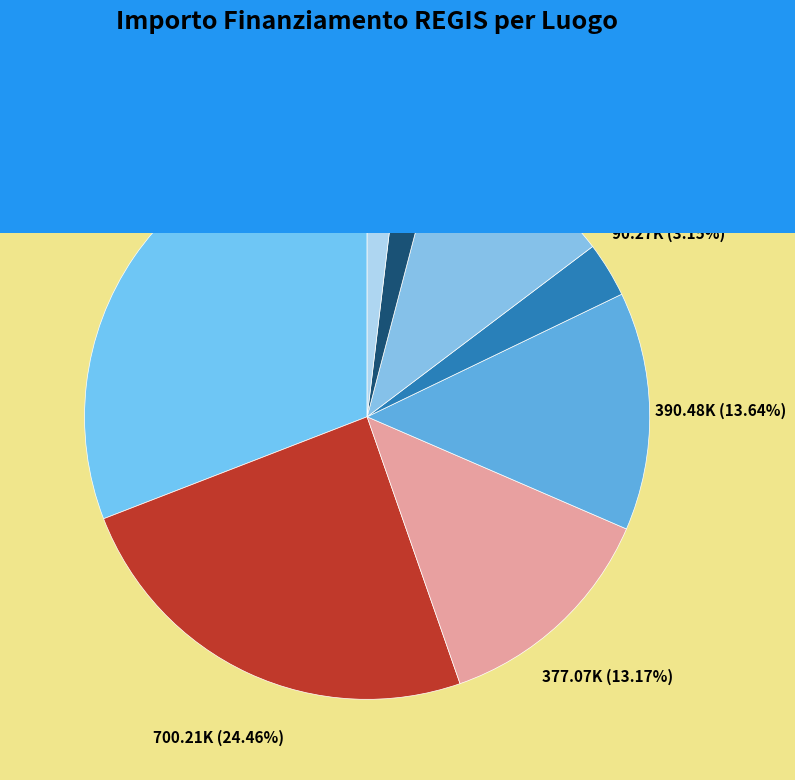

Does any single category account for the majority?

No